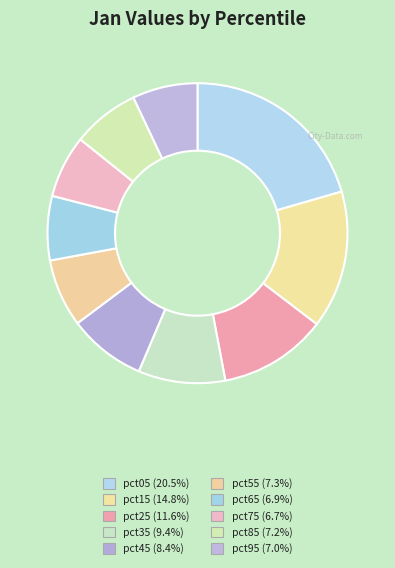

Count the number of slices in the pie.

10